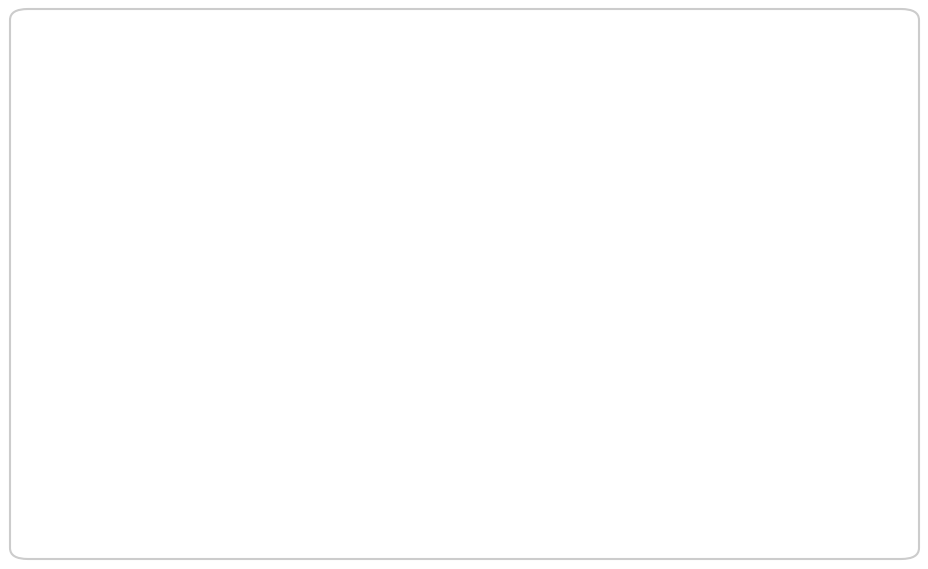

To the nearest percent, what portion does Котлета домашняя represent?

18%